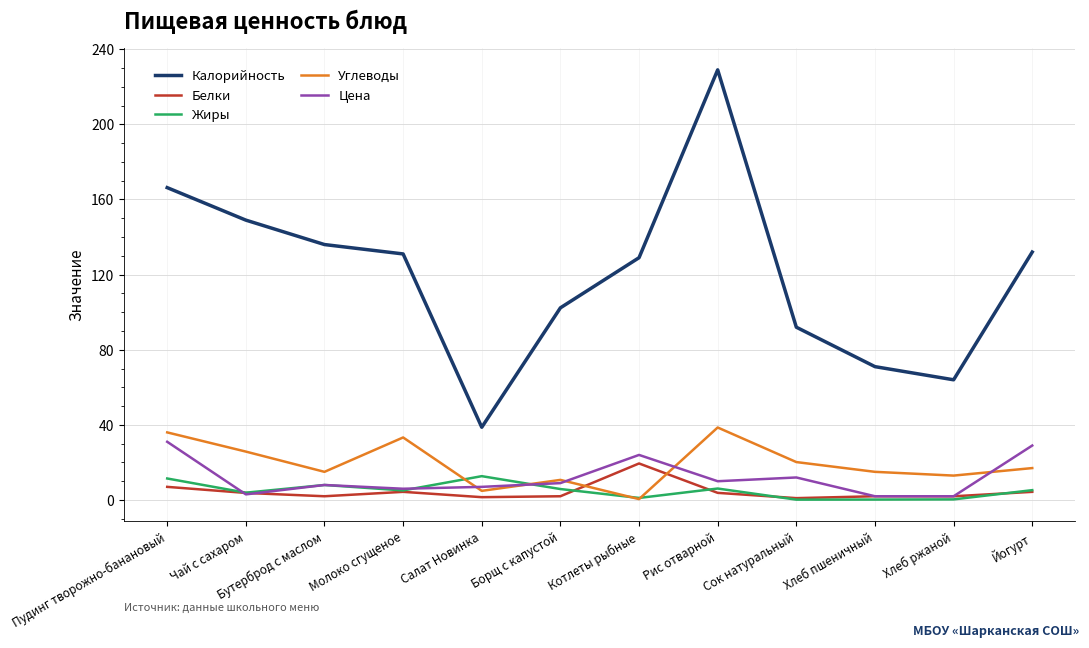

How many lines are shown in the chart?

5